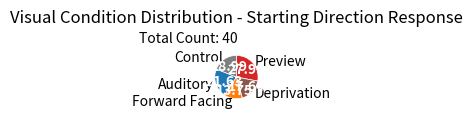

Approximately how many times larger is the value at Deprivation compared to Control?

0.9